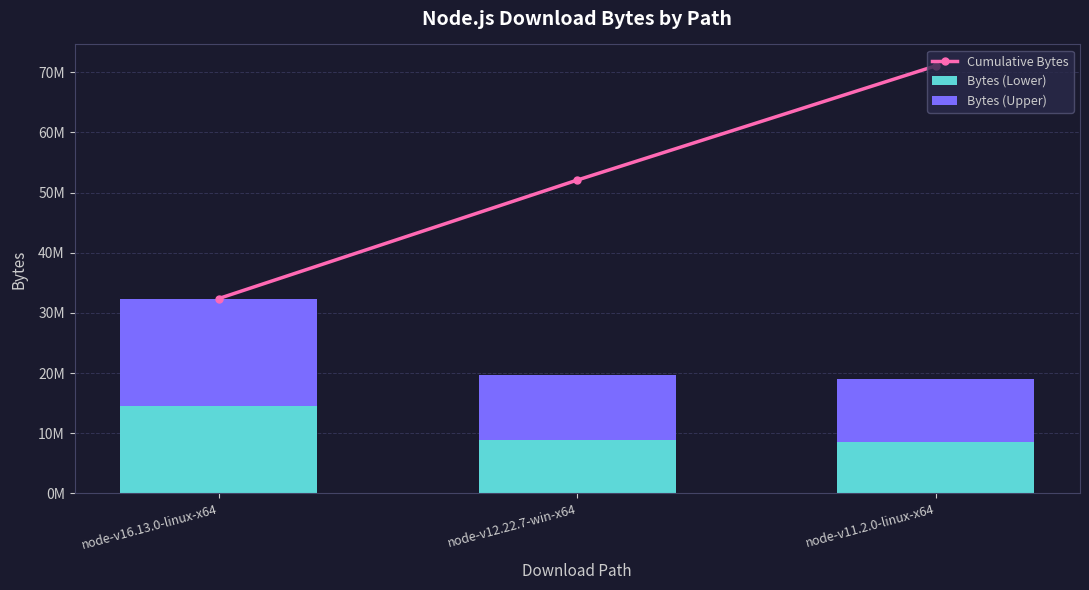

What is the sum of the Bytes (Lower) values at node-v16.13.0-linux-x64 and node-v12.22.7-win-x64?

23439556.8